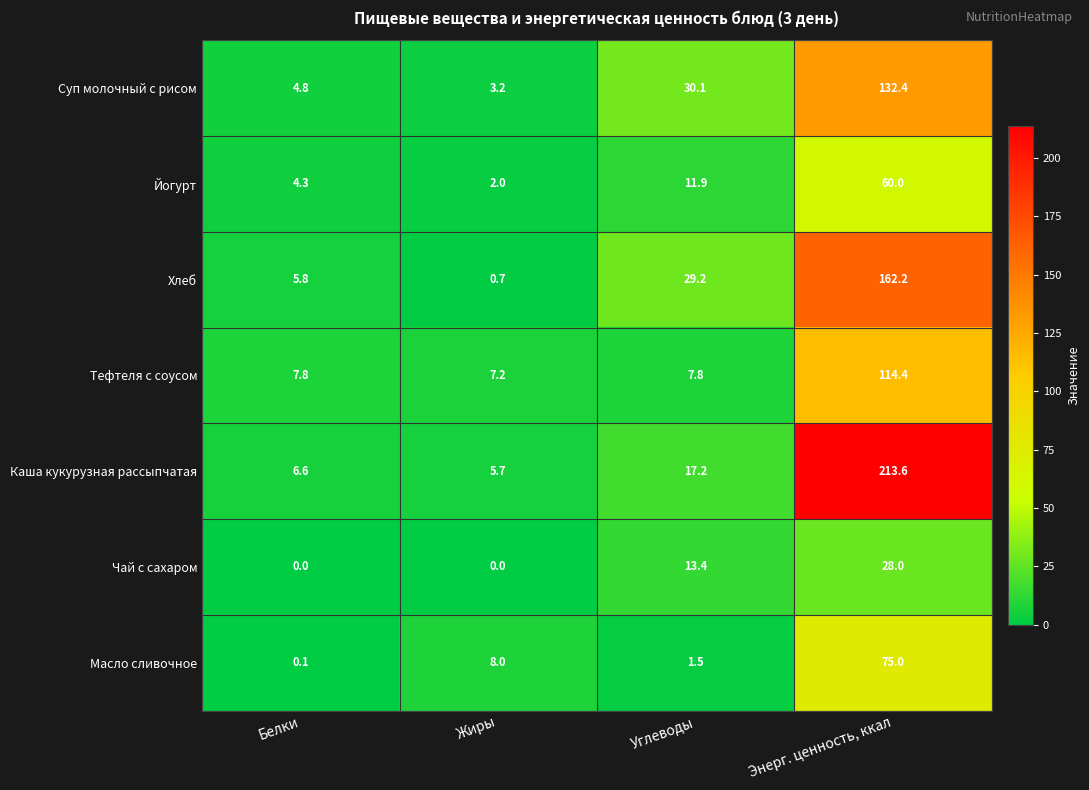

Read the Хлеб value at Энерг. ценность, ккал.

162.2